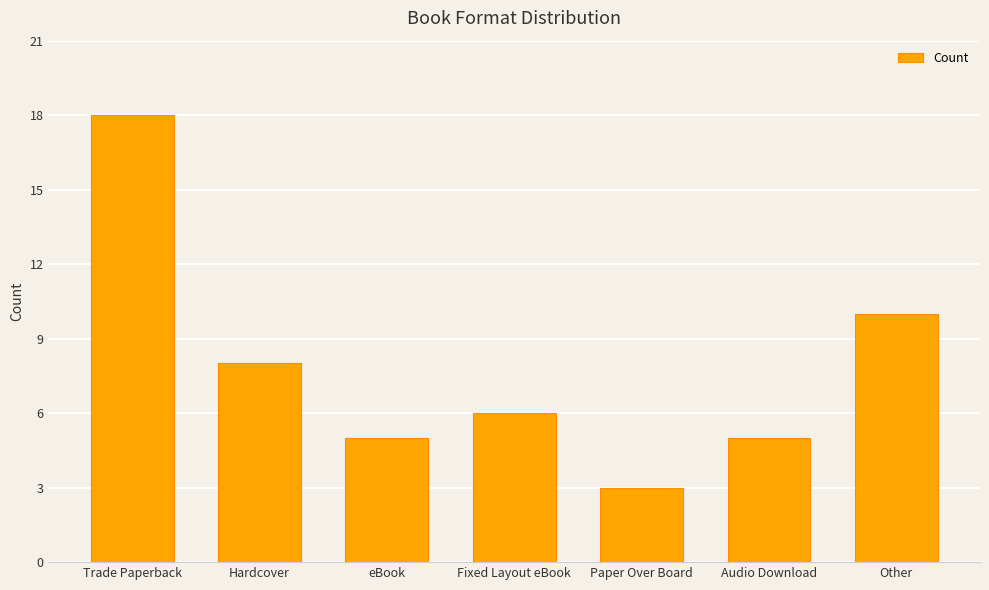

At which category does the chart reach its peak across all series?

Trade Paperback